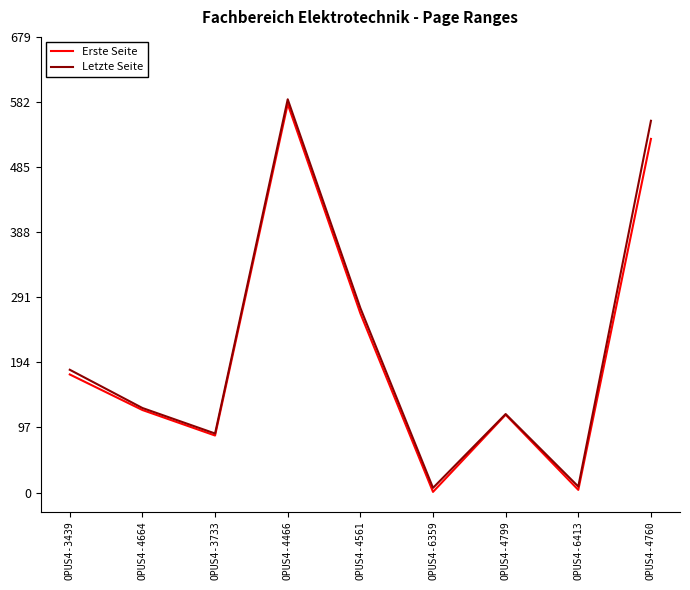

How many lines are shown in the chart?

2